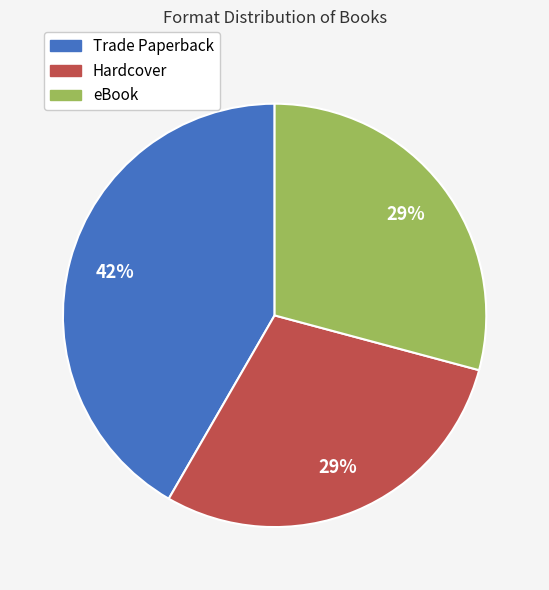

To the nearest percent, what portion does Hardcover represent?

29%